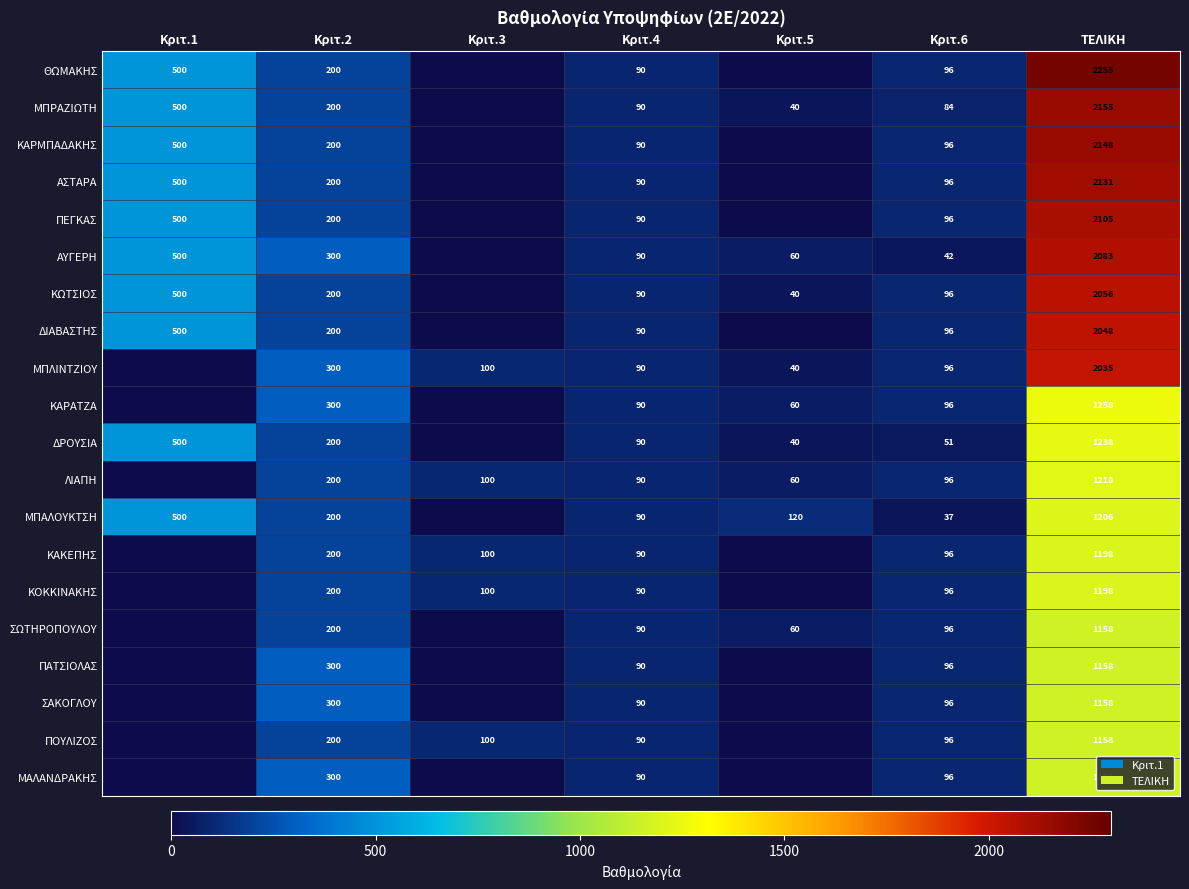

Which has a higher value, Κριτ.5 or Κριτ.1?

Κριτ.1